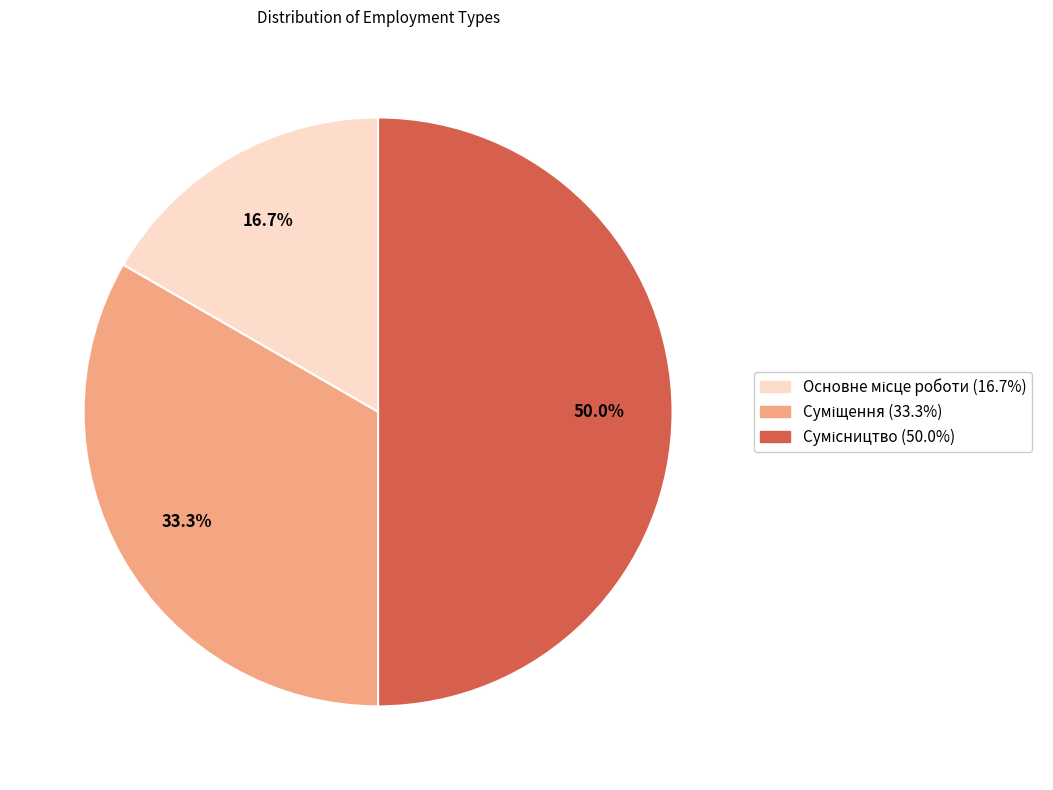

Combined, what portion of the pie is Основне місце роботи and Сумісництво?

66.7%